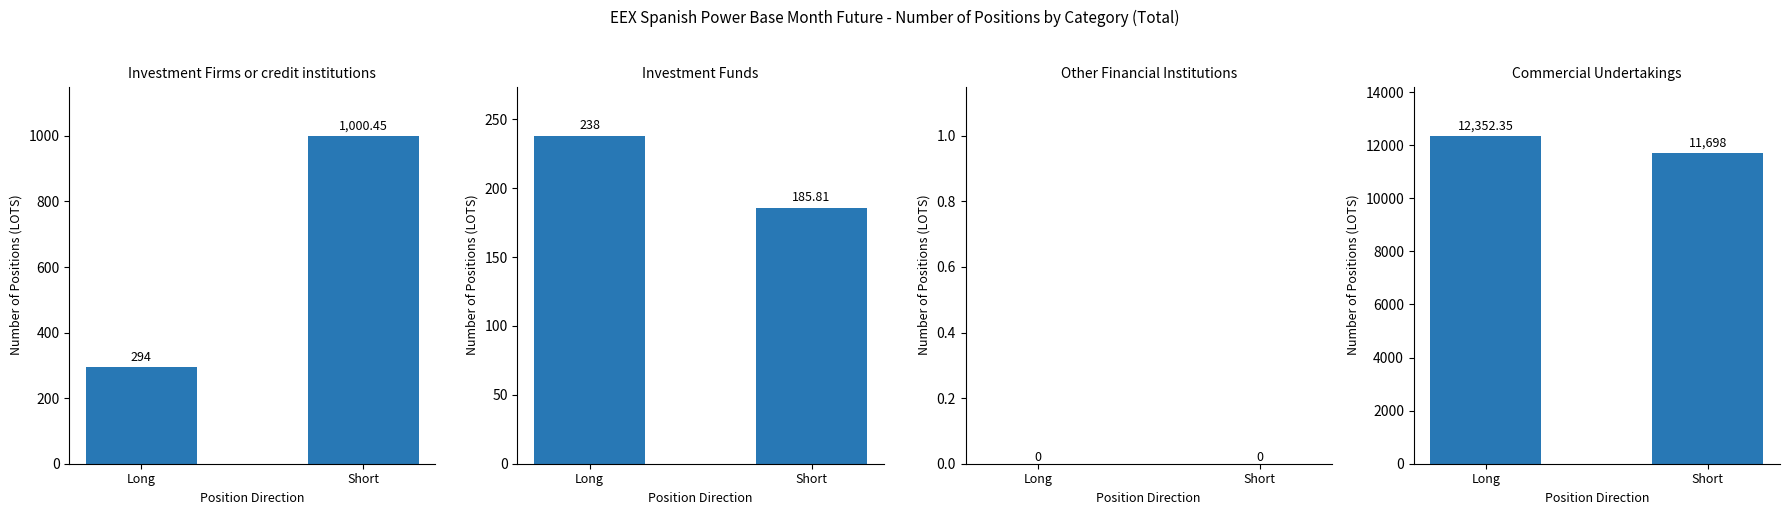

Which has a higher value, Long or Short?

Short